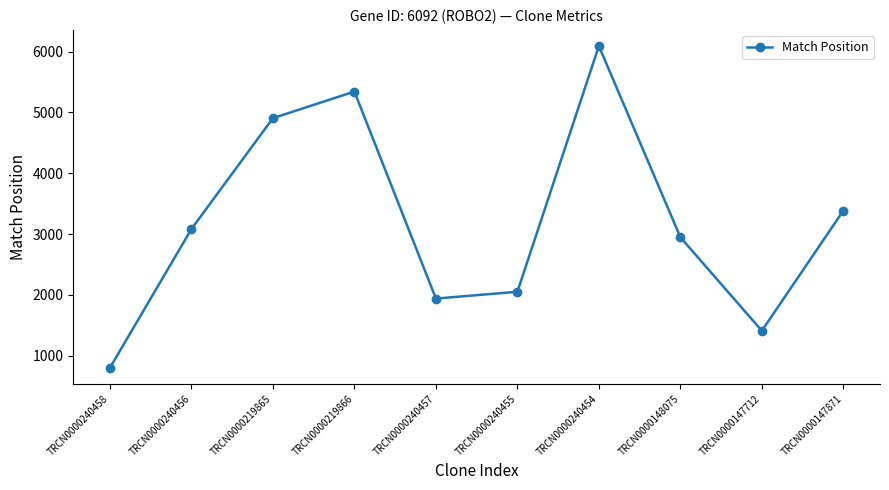

Which has a higher value, TRCN0000240454 or TRCN0000219865?

TRCN0000240454